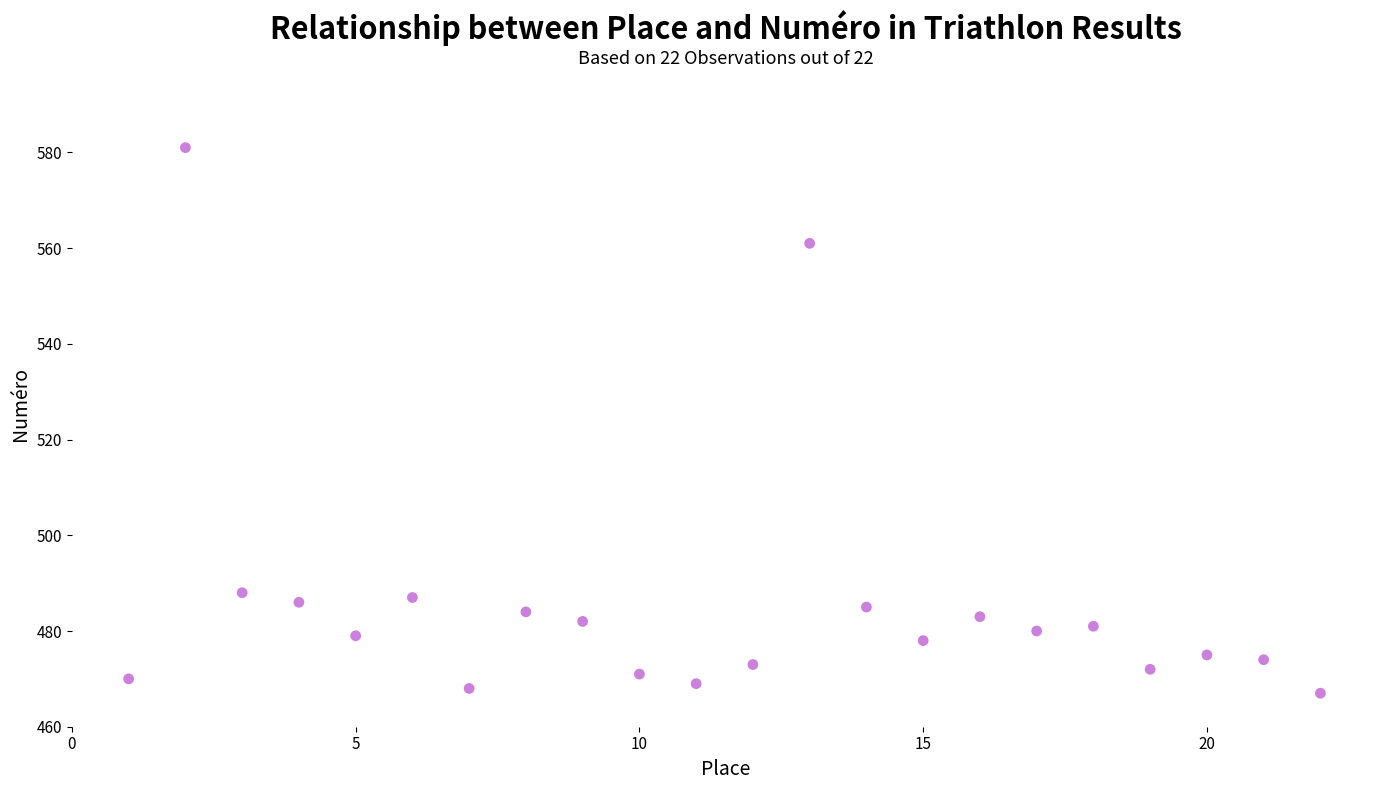

What is the range of X values (max minus min)?

21